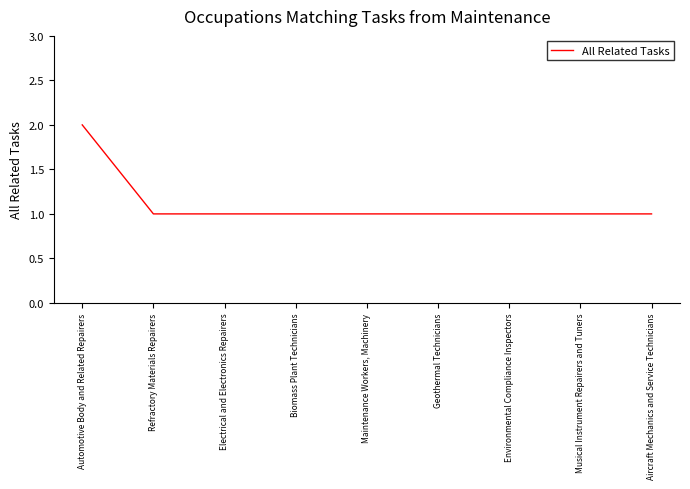

Approximately how many times larger is the value at Aircraft Mechanics and Service Technicians compared to Geothermal Technicians?

1.0